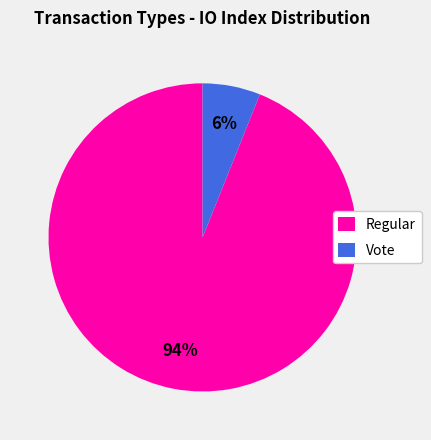

The Vote slice represents 6% of the pie. True or false?

True